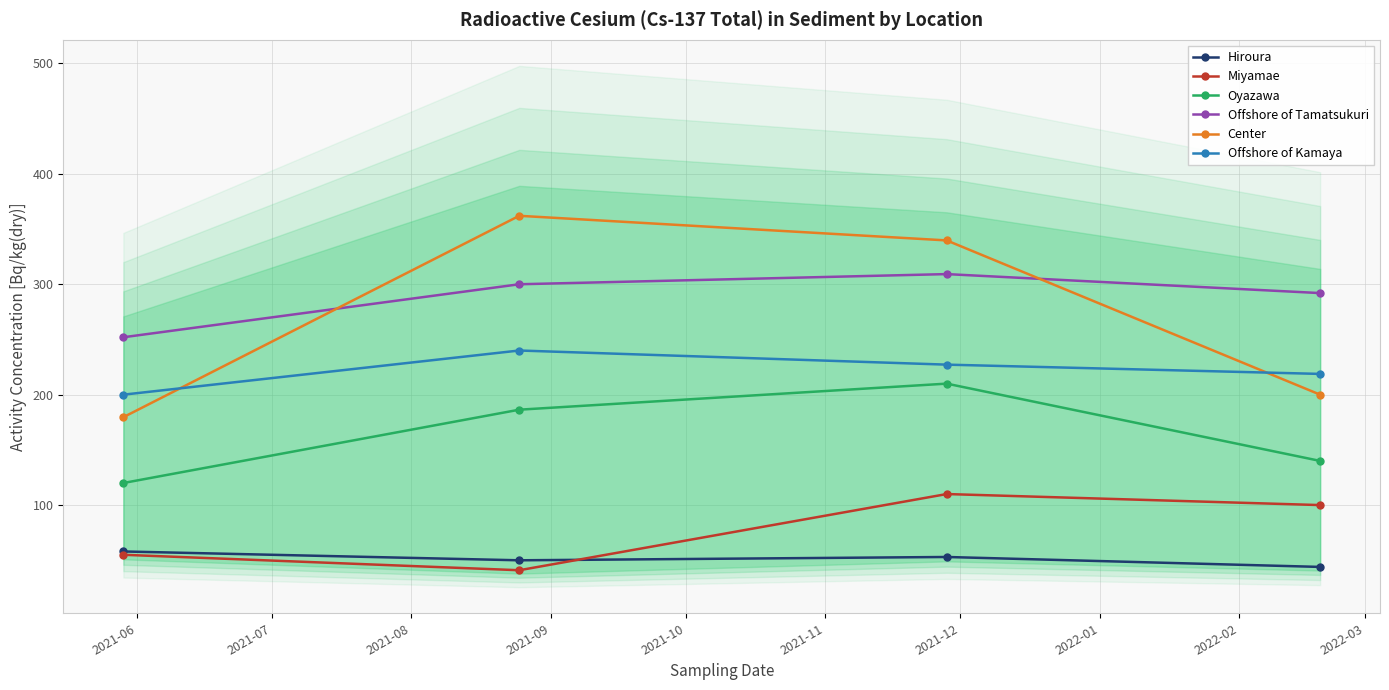

How many values in the Hiroura series exceed 53?

1